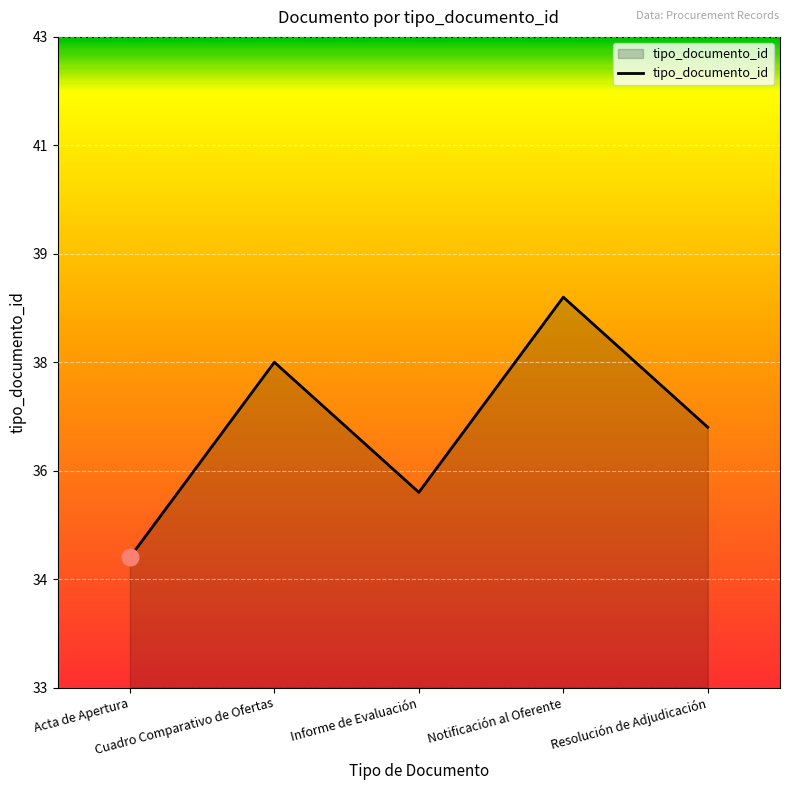

Does the chart display data point markers on the line(s)?

No